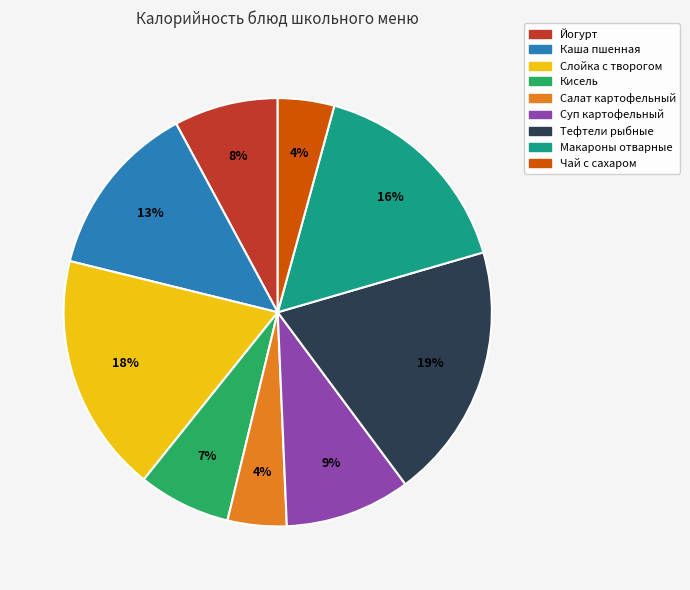

Which slice is the largest?

Тефтели рыбные